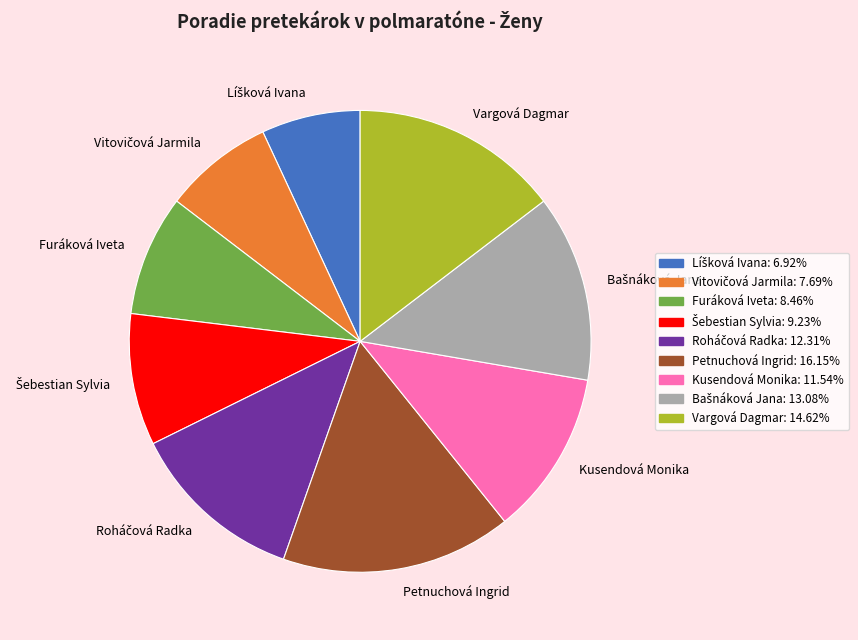

What is the largest slice in the pie chart?

Petnuchová Ingrid